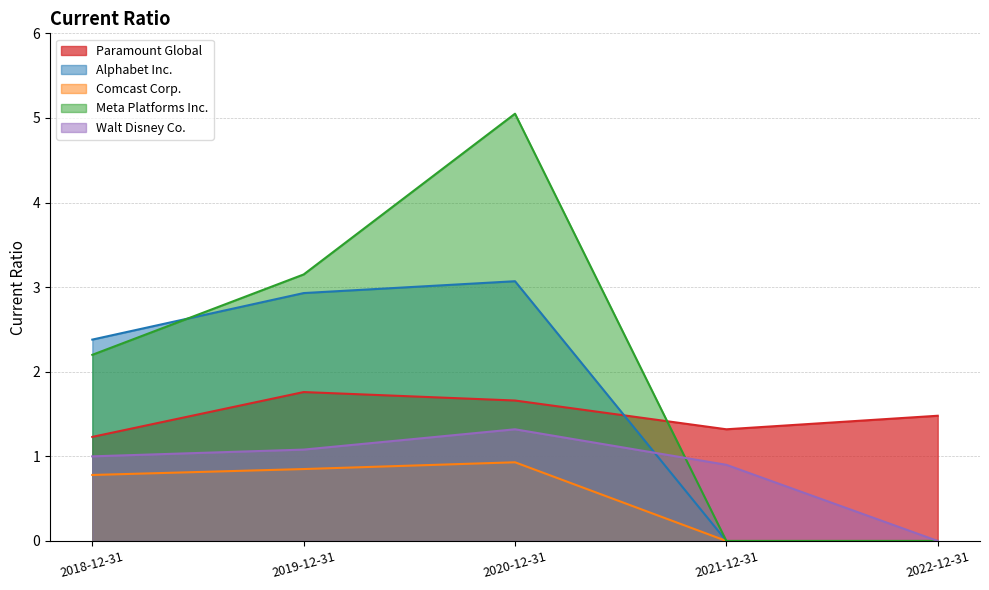

How many lines are shown in the chart?

5